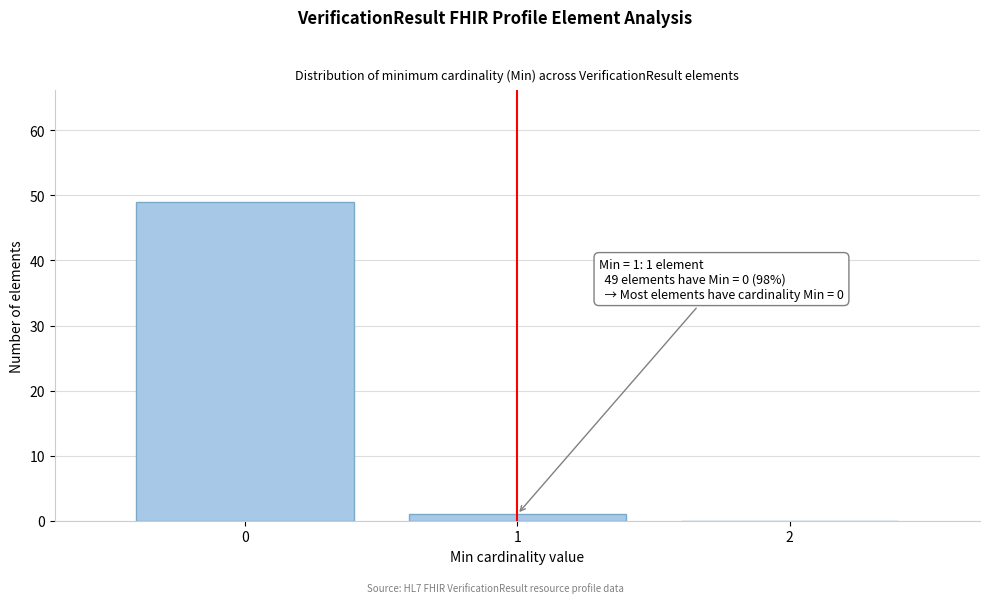

Reading left to right, extract all data points from this chart.

0=49	1=1	2=0